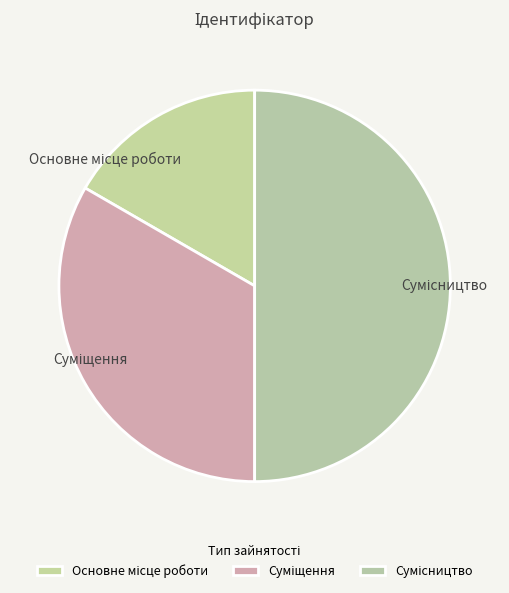

How many slices are in this pie chart?

3